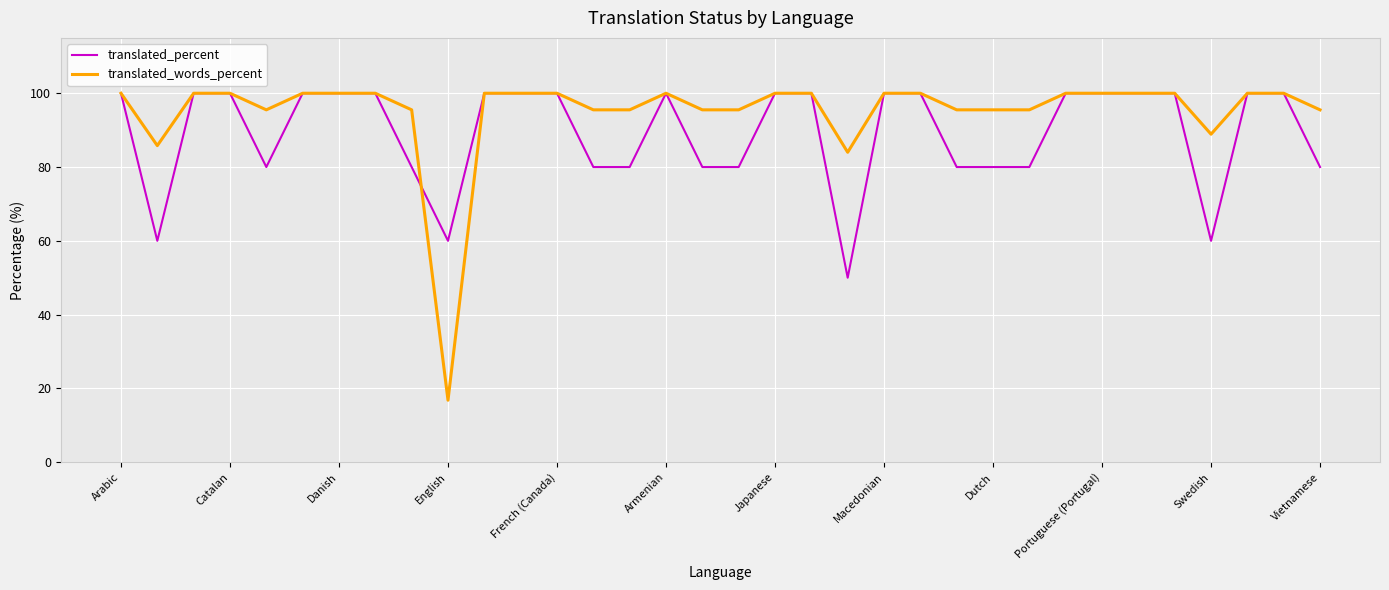

Which series has the largest range (max minus min)?

translated_words_percent